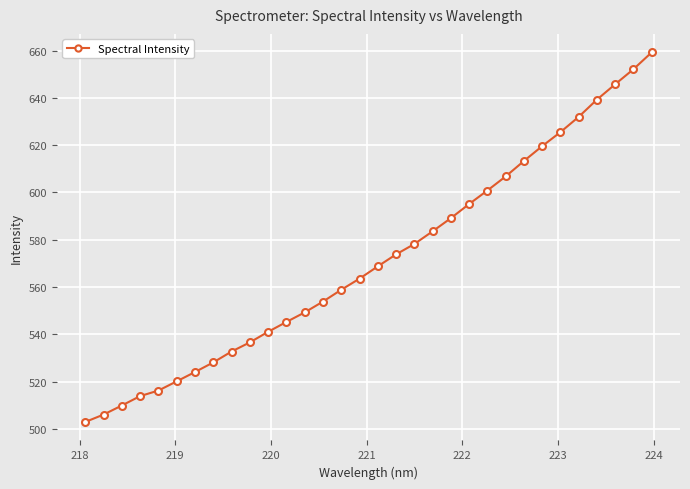

What is the value of the 30th point from the left?

645.8